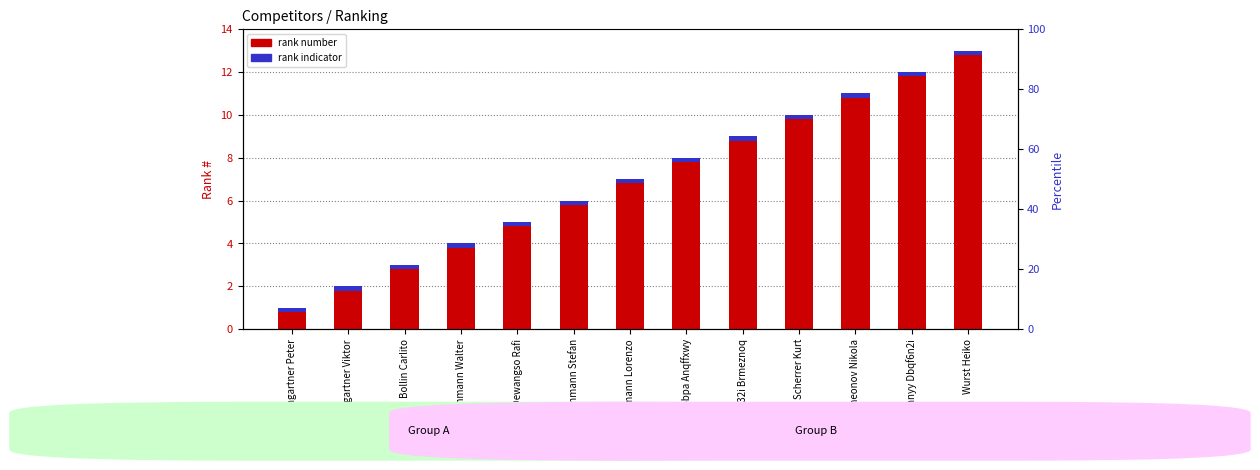

What position from the right is Simeonov Nikola?

3